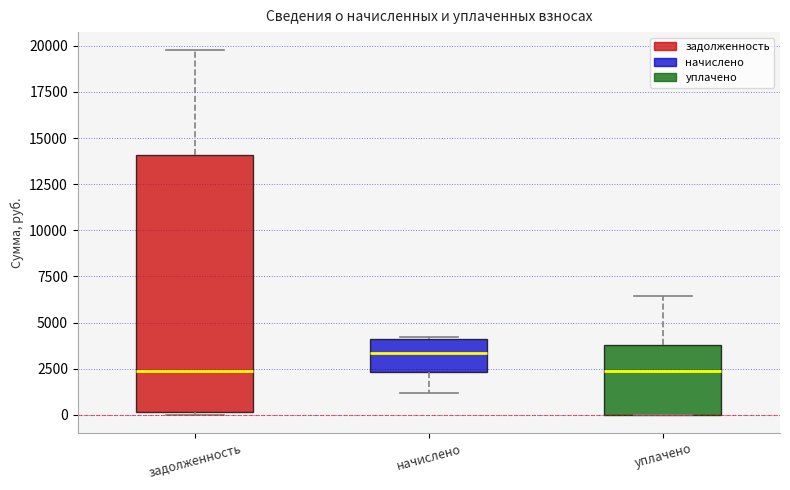

Where does the median line of the box for начислено sit on the y-axis? The values are not printed on the chart, so give them approximately, as read against the axis.

3500